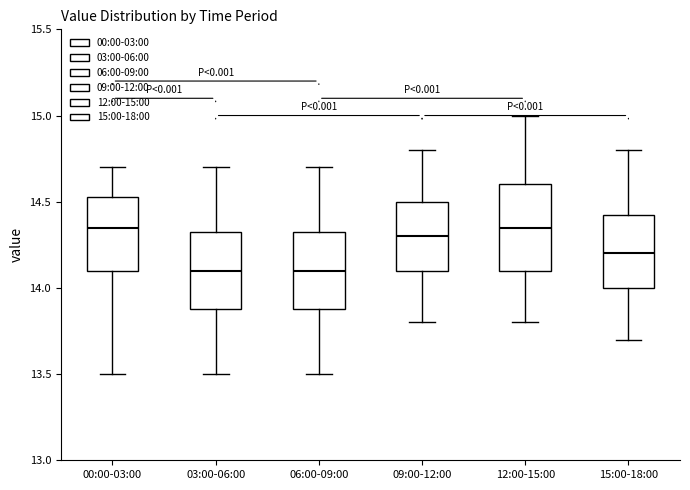

Reading left to right, transcribe this box plot: for each box, give where its median line is, the range the box spans, and where its two whiskers end, as read against the y-axis. The values are not printed on the chart, so give them approximately, as read against the axis.

00:00-03:00: median 14.35, box 14.10 to 14.55, whiskers 13.50 to 14.70
03:00-06:00: median 14.10, box 13.90 to 14.35, whiskers 13.50 to 14.70
06:00-09:00: median 14.10, box 13.90 to 14.35, whiskers 13.50 to 14.70
09:00-12:00: median 14.30, box 14.10 to 14.50, whiskers 13.80 to 14.80
12:00-15:00: median 14.35, box 14.10 to 14.60, whiskers 13.80 to 15.00
15:00-18:00: median 14.20, box 14.00 to 14.45, whiskers 13.70 to 14.80